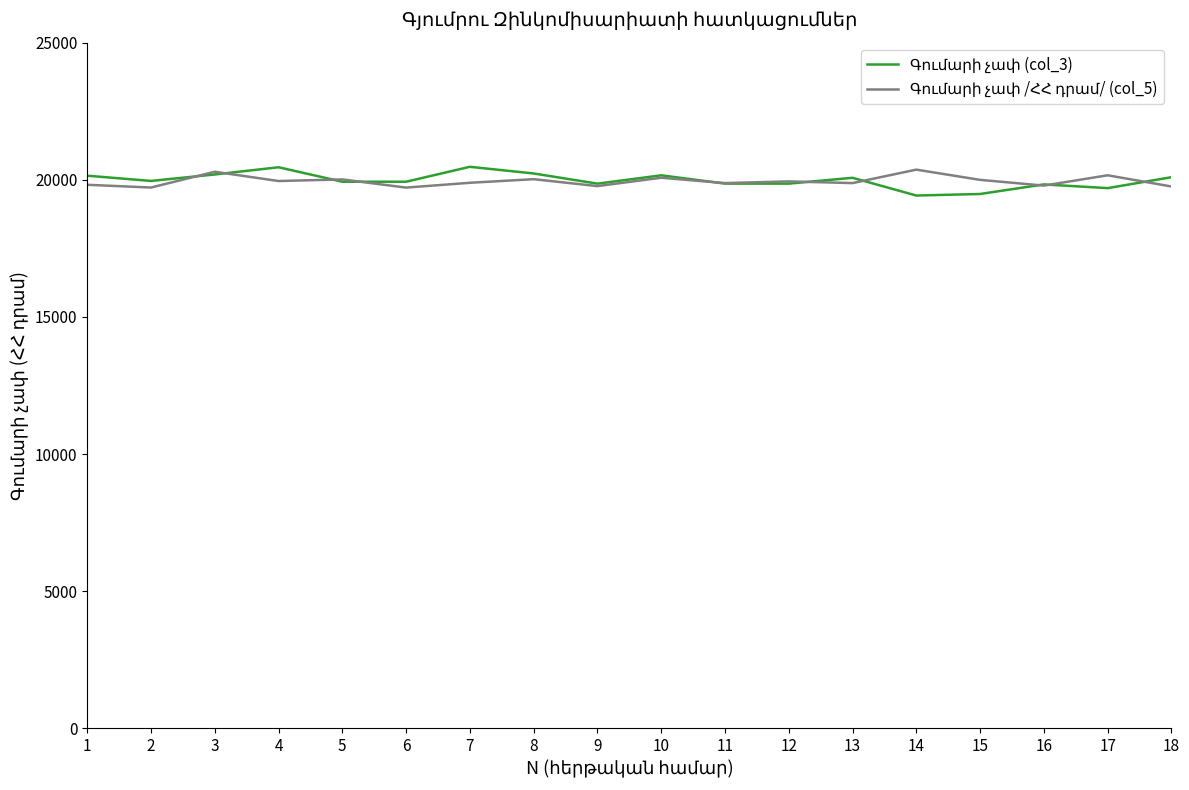

What is the total value across all series at 18?

39850.1